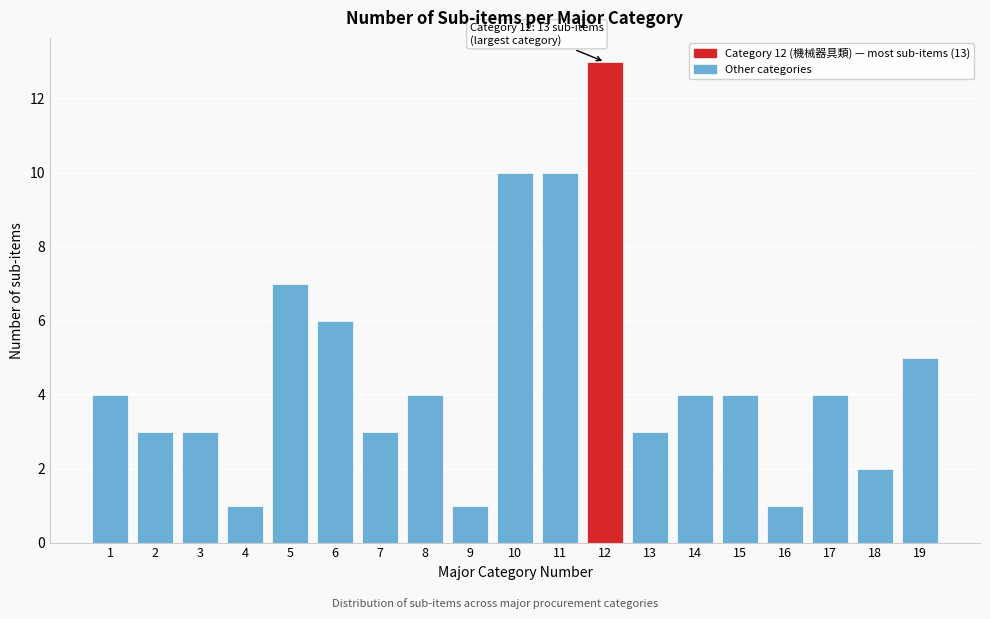

Reading right to left, what are all the values shown in this chart?

19=5	18=2	17=4	16=1	15=4	14=4	13=3	12=13	11=10	10=10	9=1	8=4	7=3	6=6	5=7	4=1	3=3	2=3	1=4